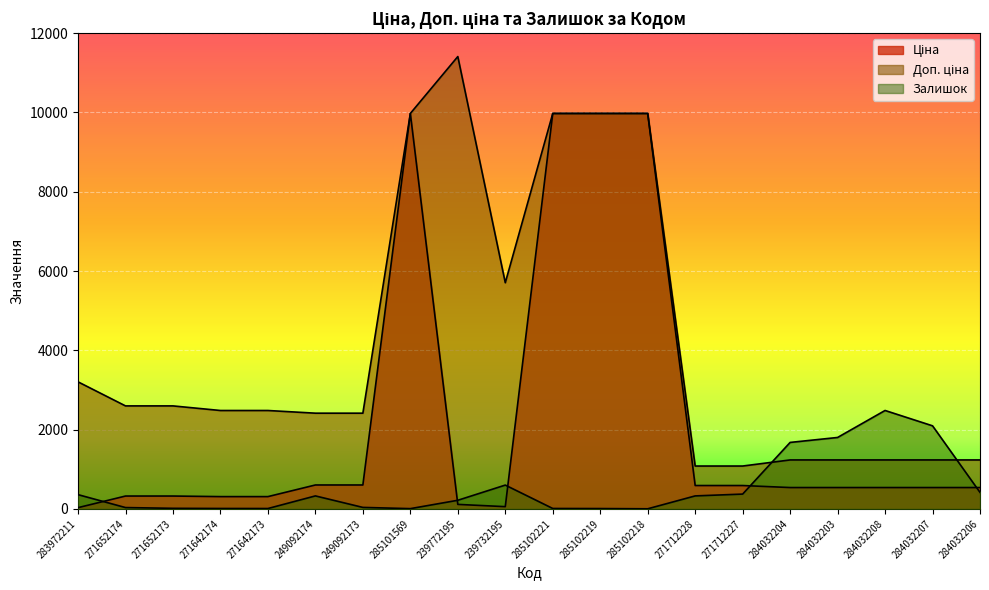

What is the value of the Доп. ціна point at the 16th from the left?

1235.4